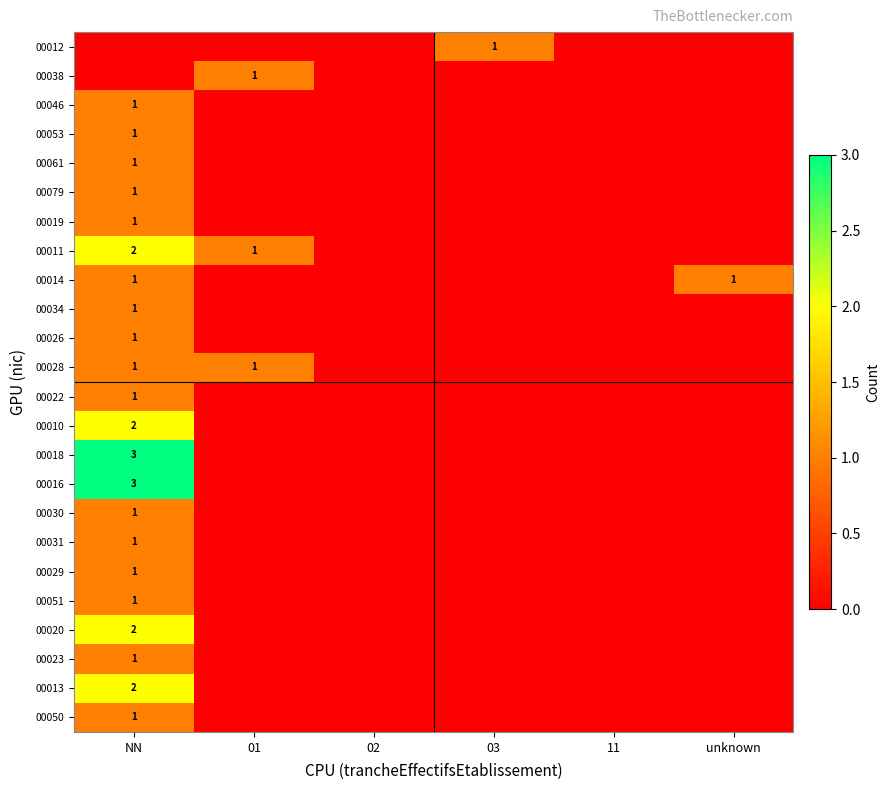

At which category is the sum across all series the highest?

NN